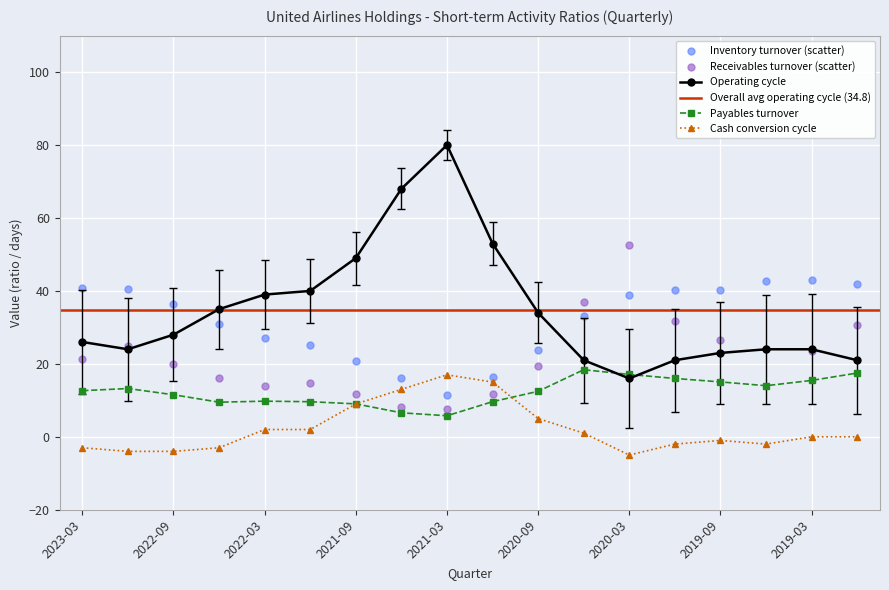

Is the value of Payables turnover at 2019-03 greater than the value of Cash conversion cycle at 2020-09?

Yes